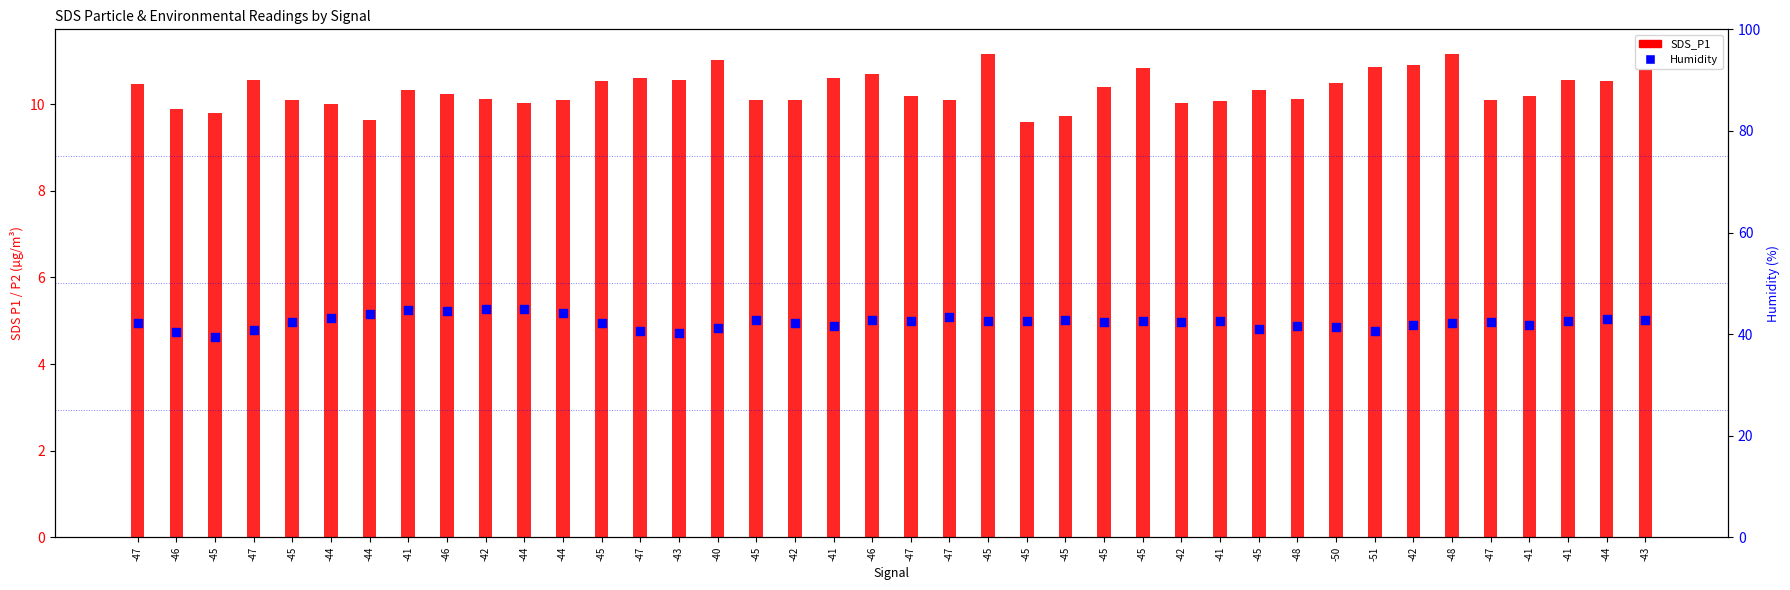

Which series has the largest Y range (max minus min)?

Humidity